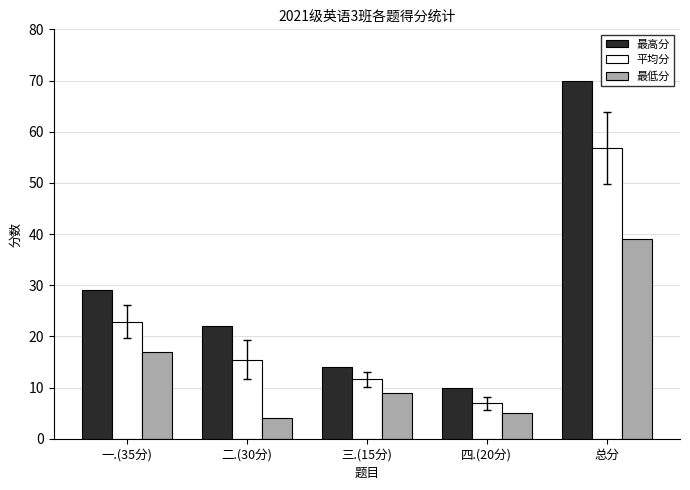

The 平均分 series shows 56.8 at 总分. True or false?

True